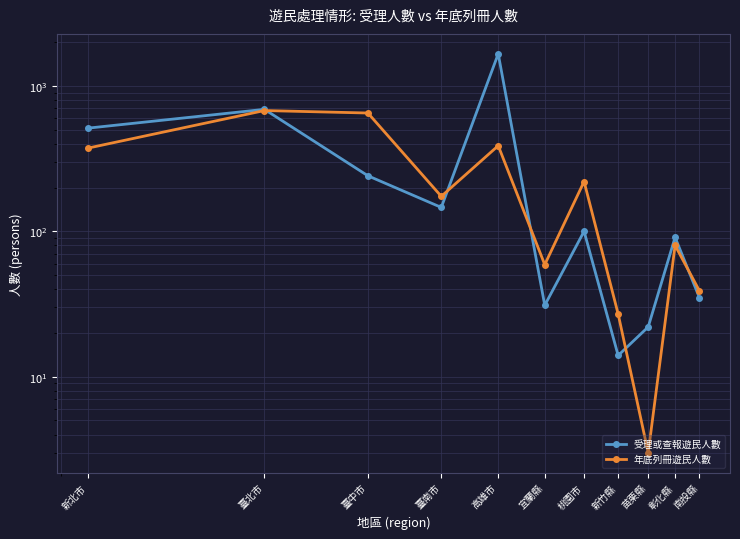

Rank the categories by 年底列冊遊民人數 value from highest to lowest.

臺北市, 臺中市, 高雄市, 新北市, 桃園市, 臺南市, 彰化縣, 宜蘭縣, 南投縣, 新竹縣, 苗栗縣